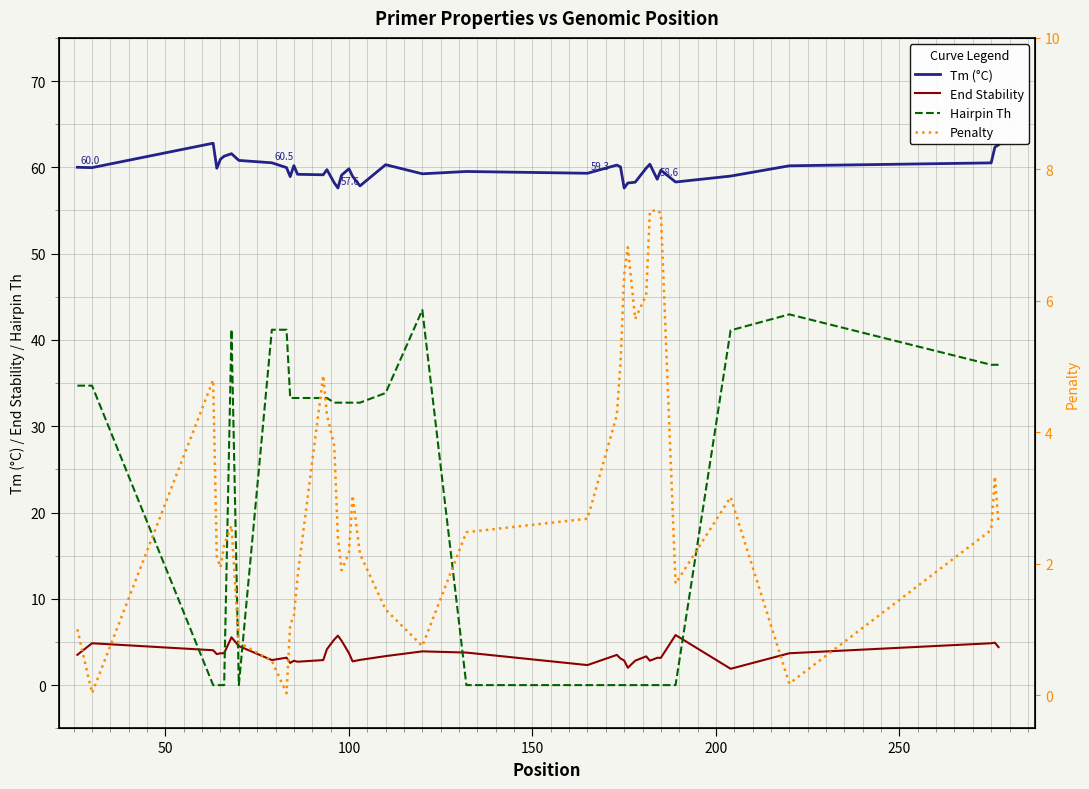

Which series has the widest spread of values?

Hairpin Th